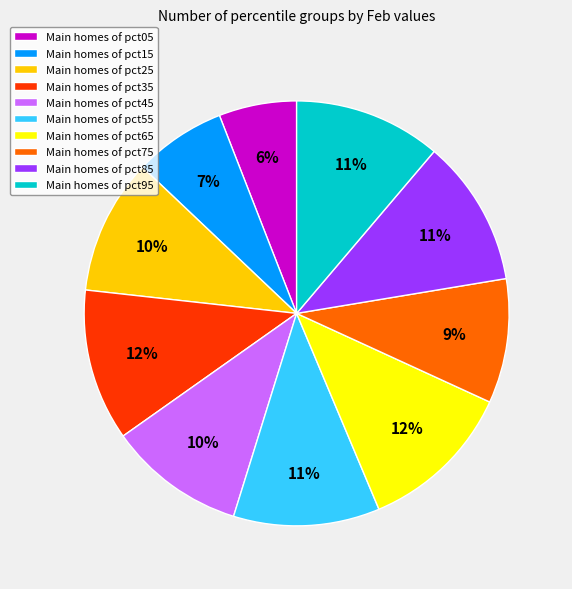

Is it true that Main homes of pct05 is 1% of the pie?

False